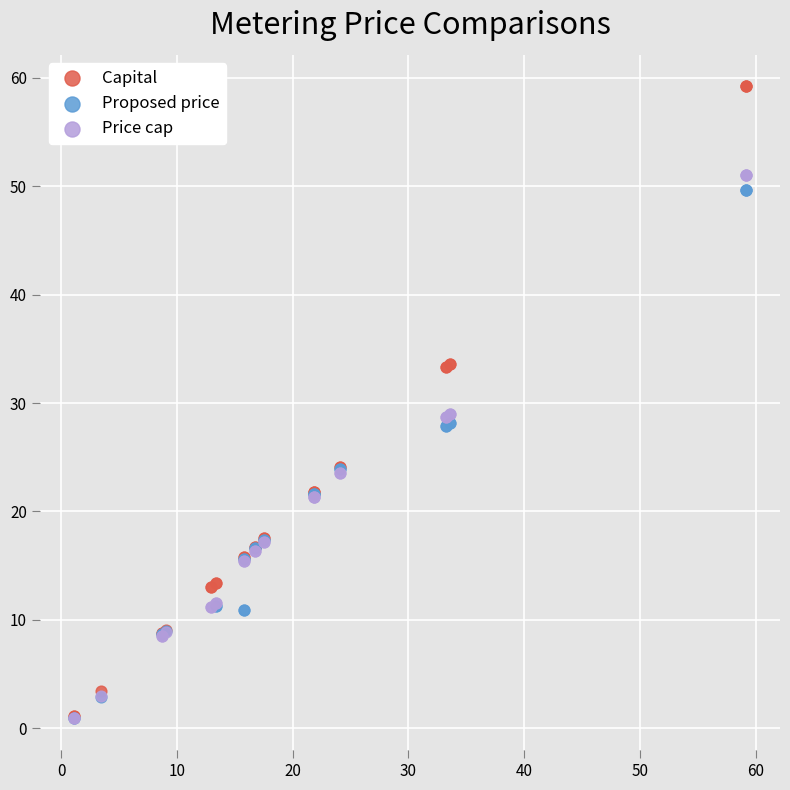

Which series has the widest spread of Y values?

Capital